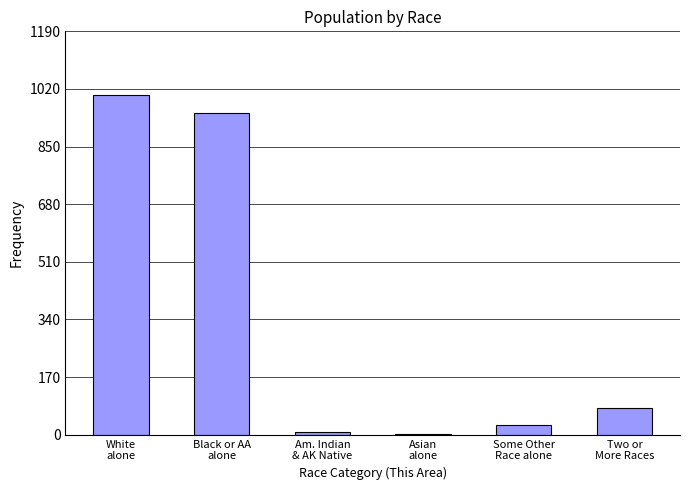

What is the greatest value displayed?

1003